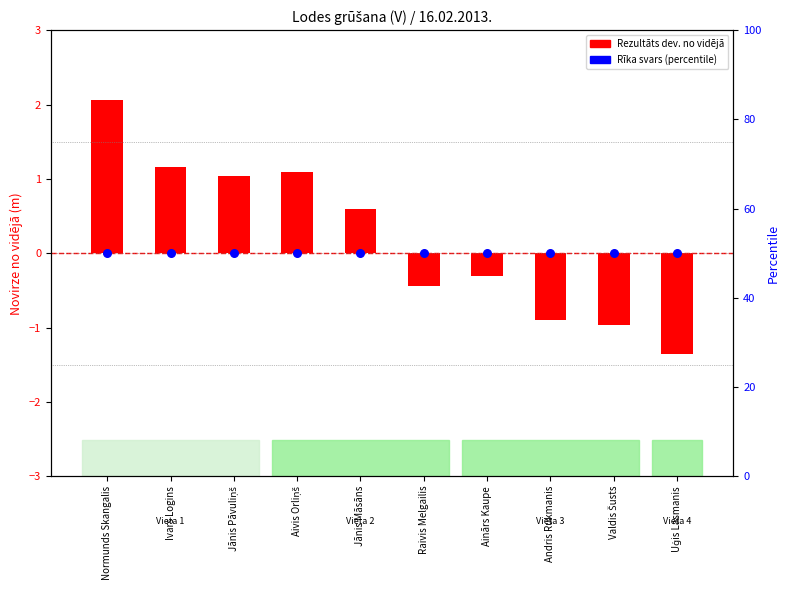

Which series reaches the minimum Y coordinate?

Rezultāts (dev. no vidējā)